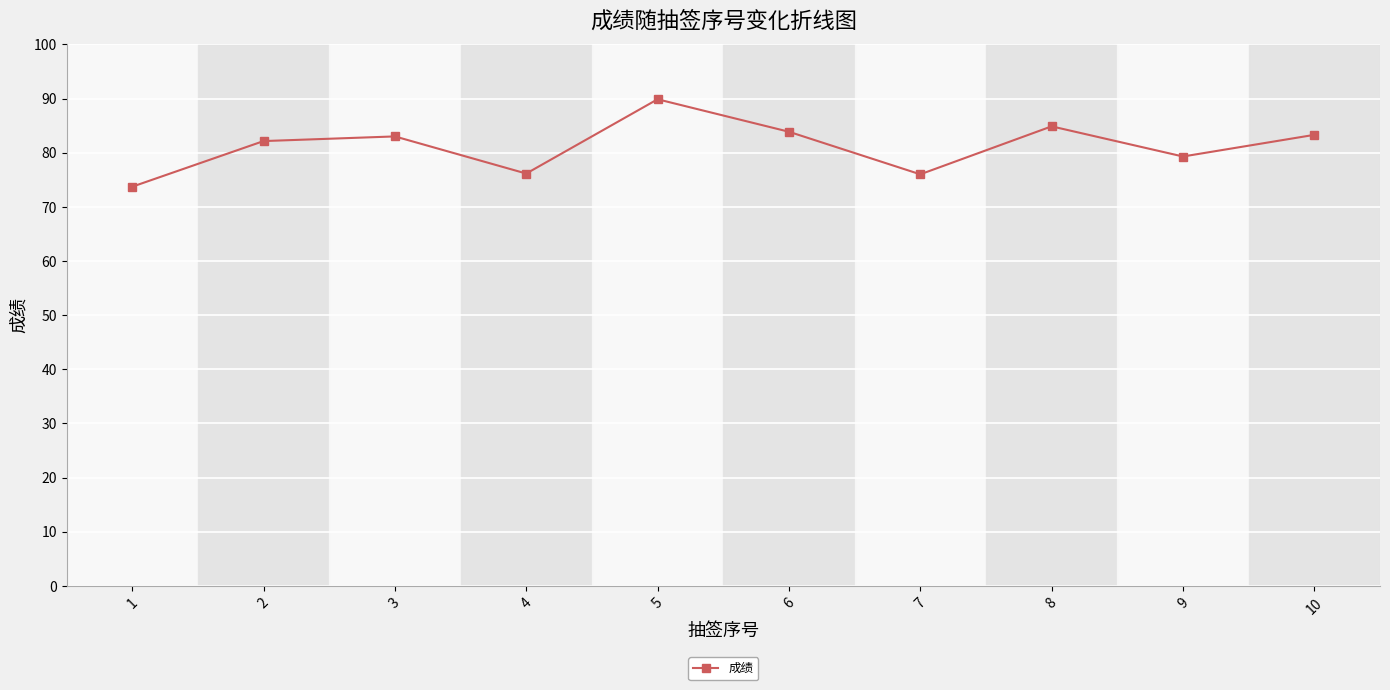

What is the difference between the values at 1 and 7?

2.3